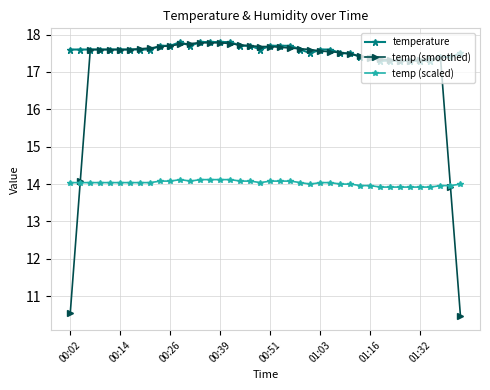

True or false: temperature and temp (scaled) cross at least once.

False